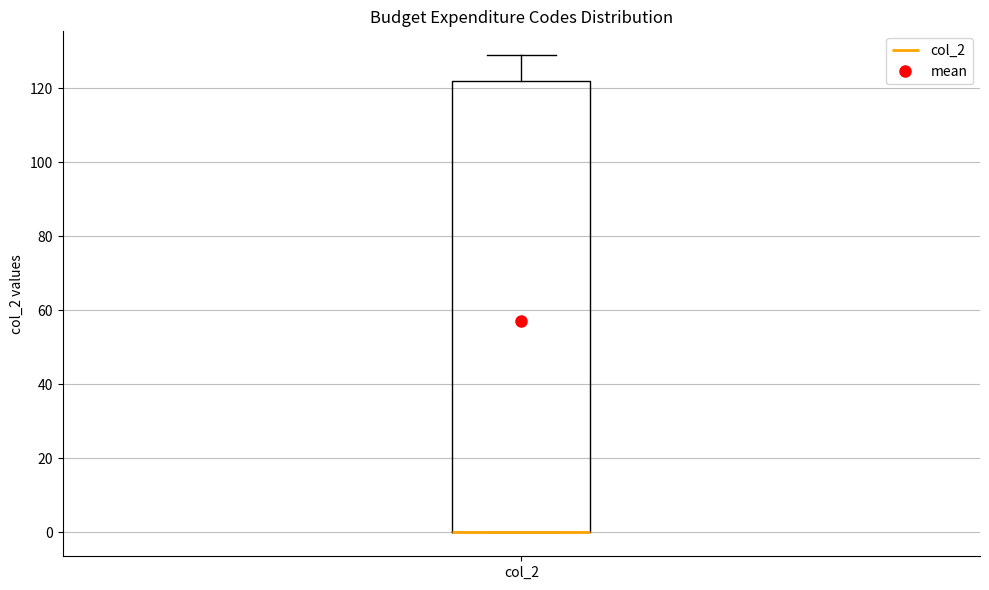

Read this box plot against the y-axis: the position of the median line, the range covered by the box, and the ends of both whiskers. The values are not printed on the chart, so give them approximately, as read against the axis.

median 0 (drawn on the box's lower edge), box 0 to 122, whiskers 0 to 130